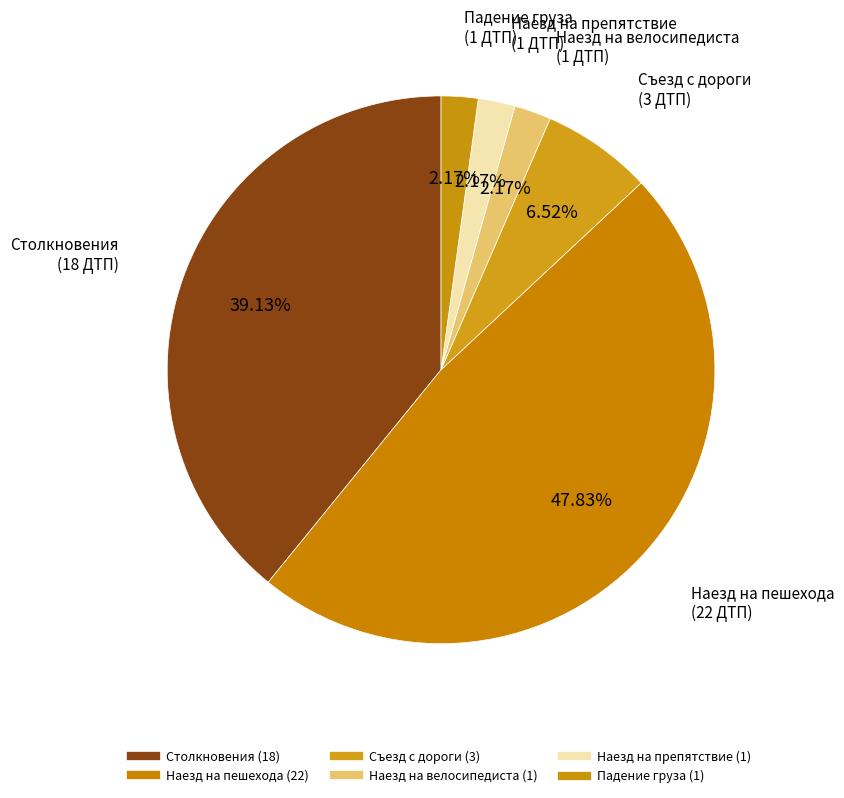

What is the ratio of the value at Наезд на пешехода to the value at Падение груза?

22.0